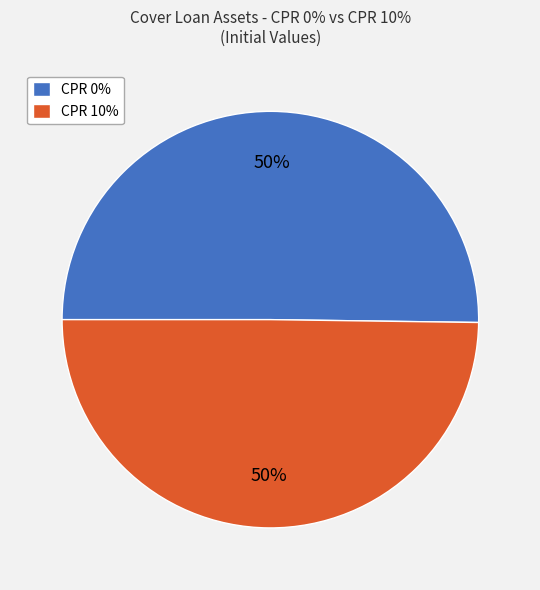

Do CPR 0% and CPR 10% together represent more than half of the pie?

Yes